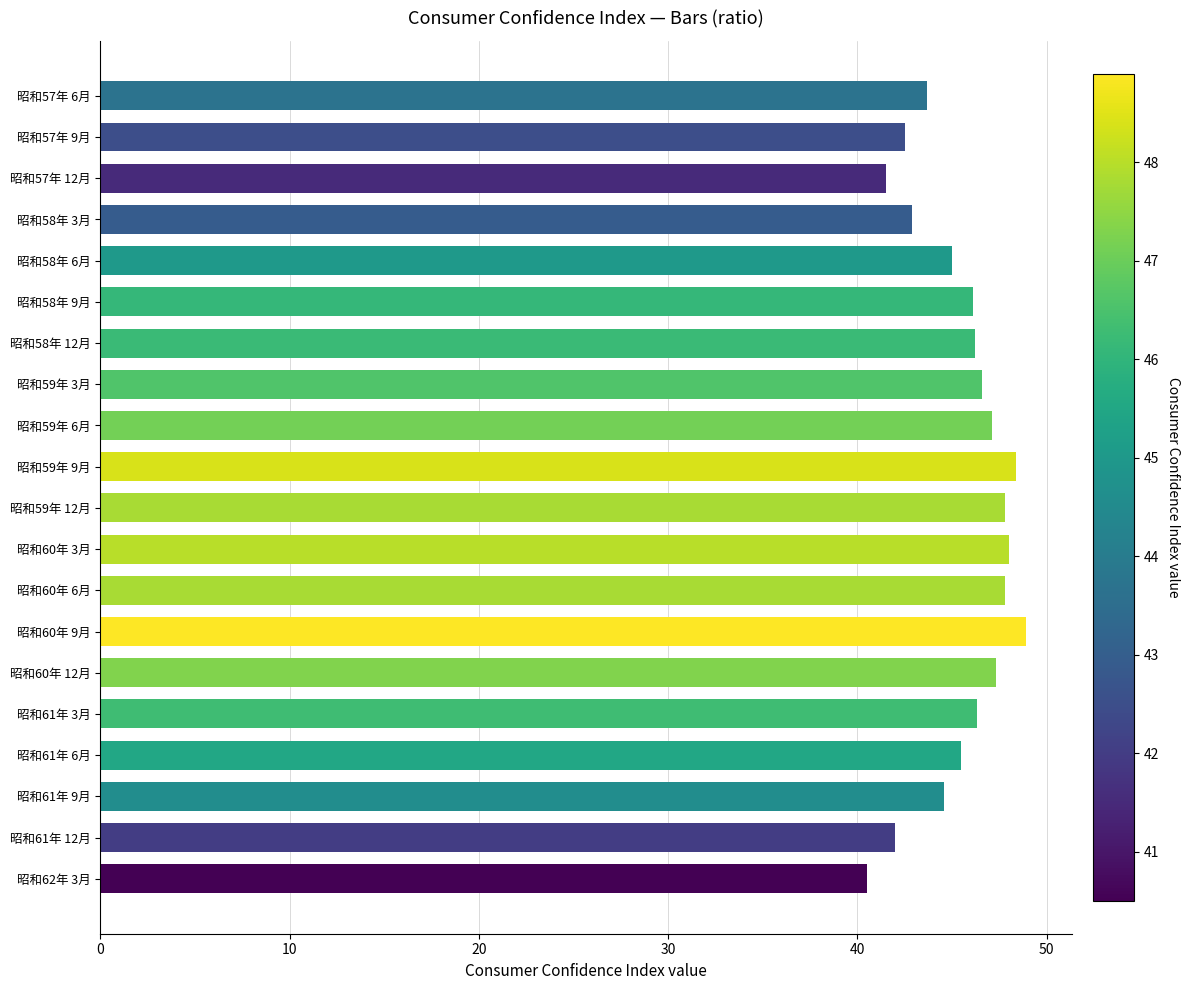

What is the change in value from 昭和60年 3月 to 昭和61年 6月?

-2.5